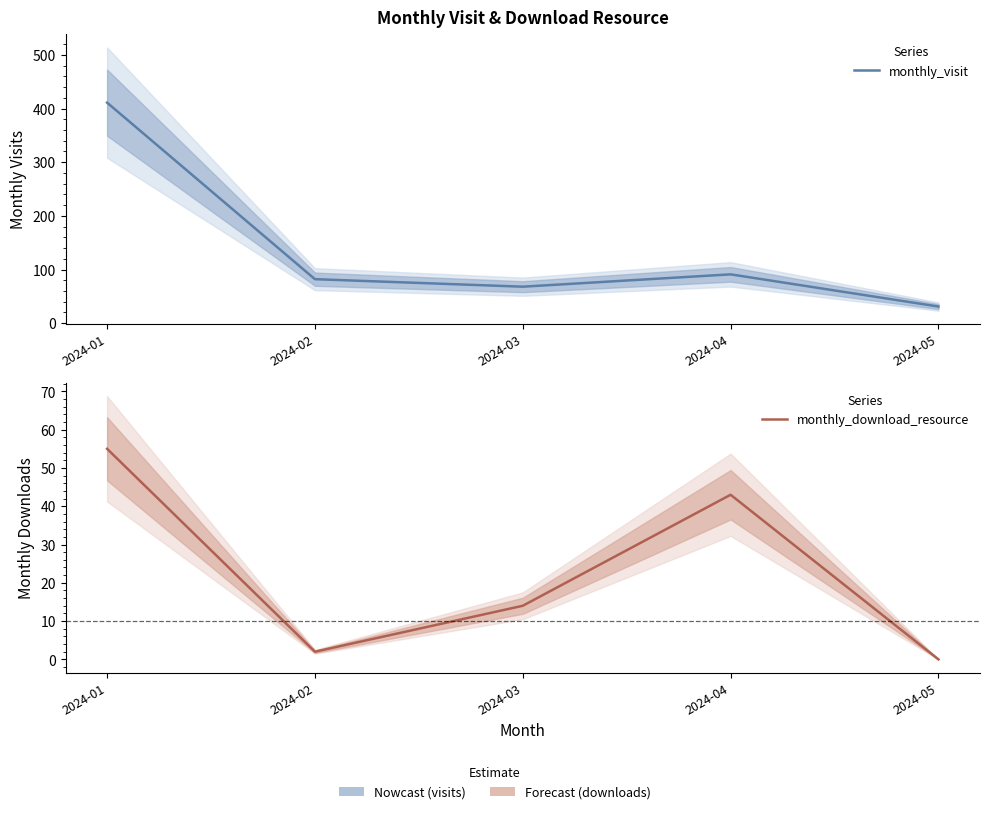

At which category does monthly_download_resource reach its first local peak?

2024-04